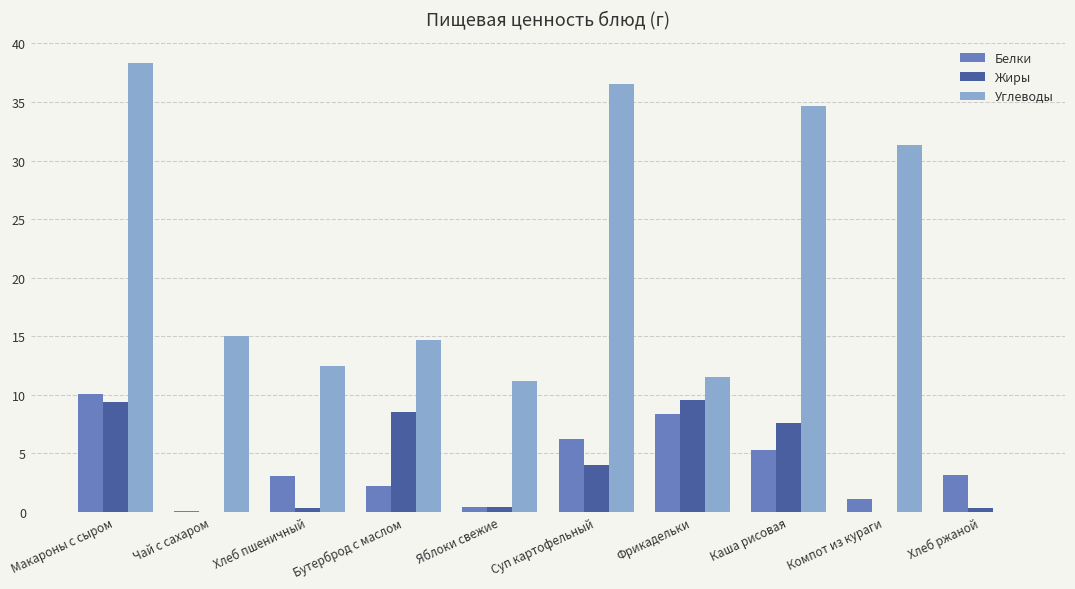

Which series has the largest total across all categories?

Углеводы